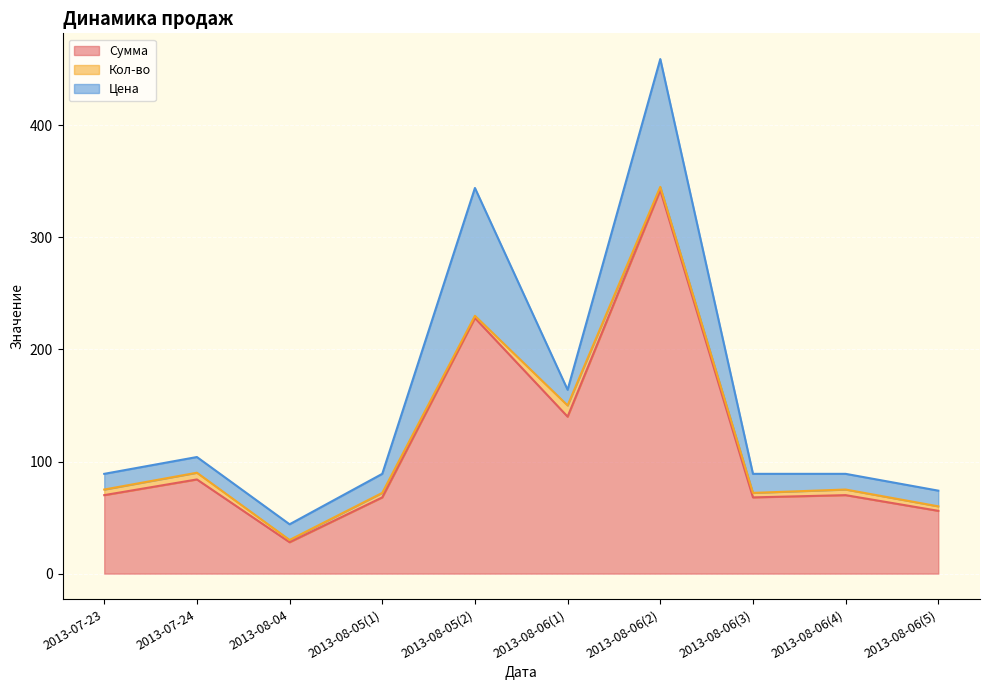

At 2013-08-05(1), list the series in order from smallest to largest.

Кол-во, Цена, Сумма